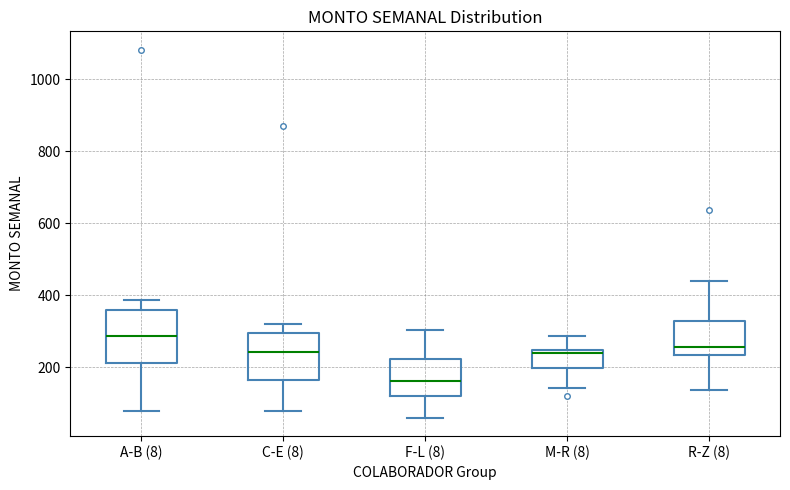

Which box's median line is the lowest?

F-L (8)